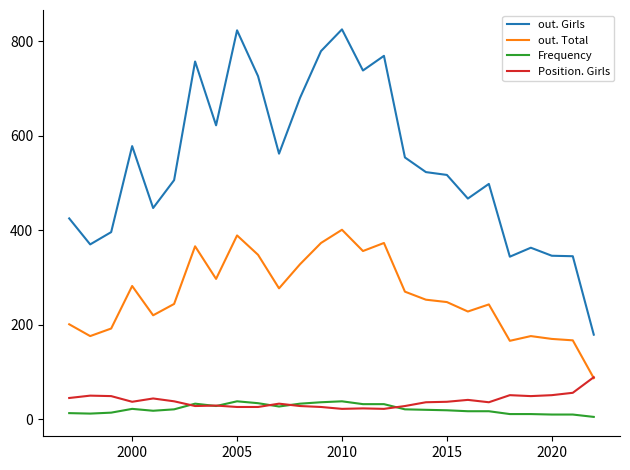

How many interior local peaks does the Frequency series have?

4